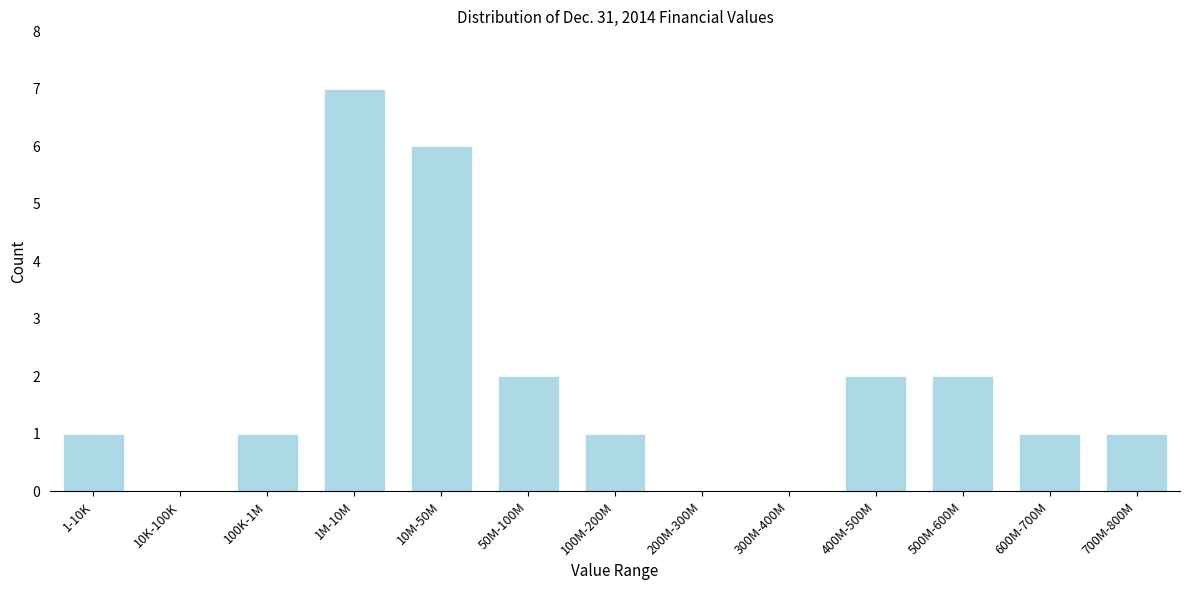

Reading left to right, what are all the values shown in this chart?

1-10K=1	10K-100K=0	100K-1M=1	1M-10M=7	10M-50M=6	50M-100M=2	100M-200M=1	200M-300M=0	300M-400M=0	400M-500M=2	500M-600M=2	600M-700M=1	700M-800M=1